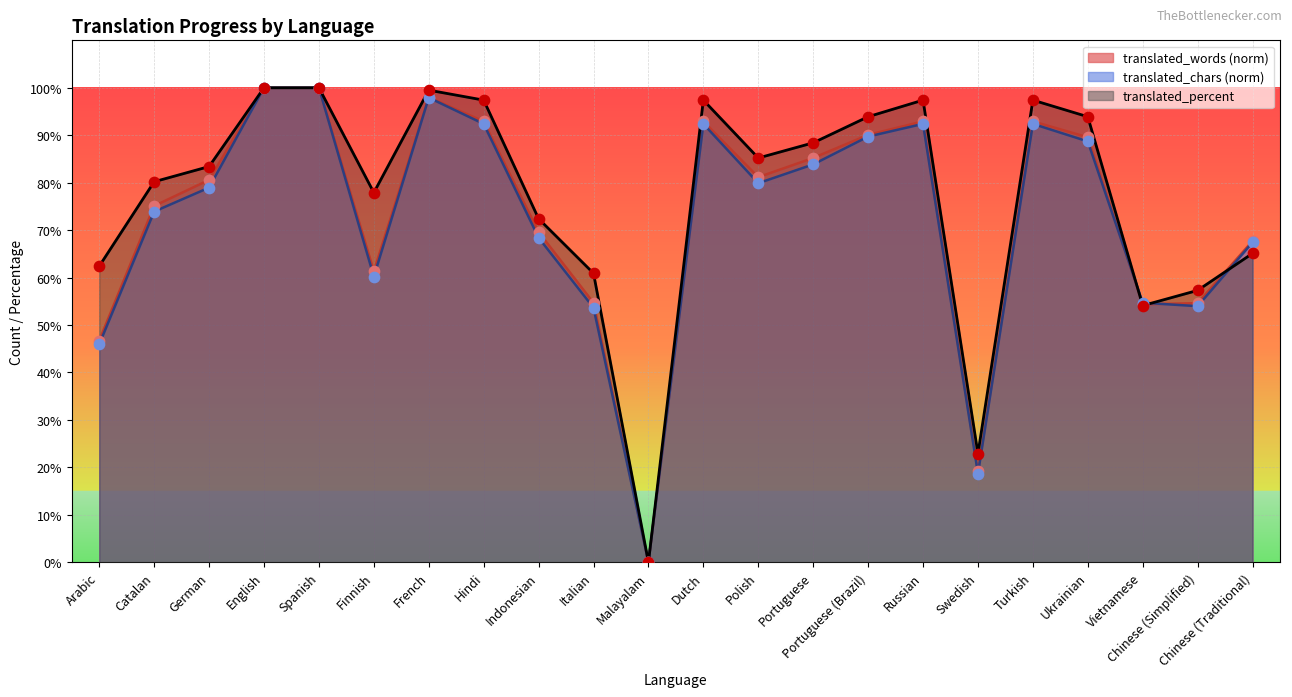

Which series has the largest Y range (max minus min)?

translated_words